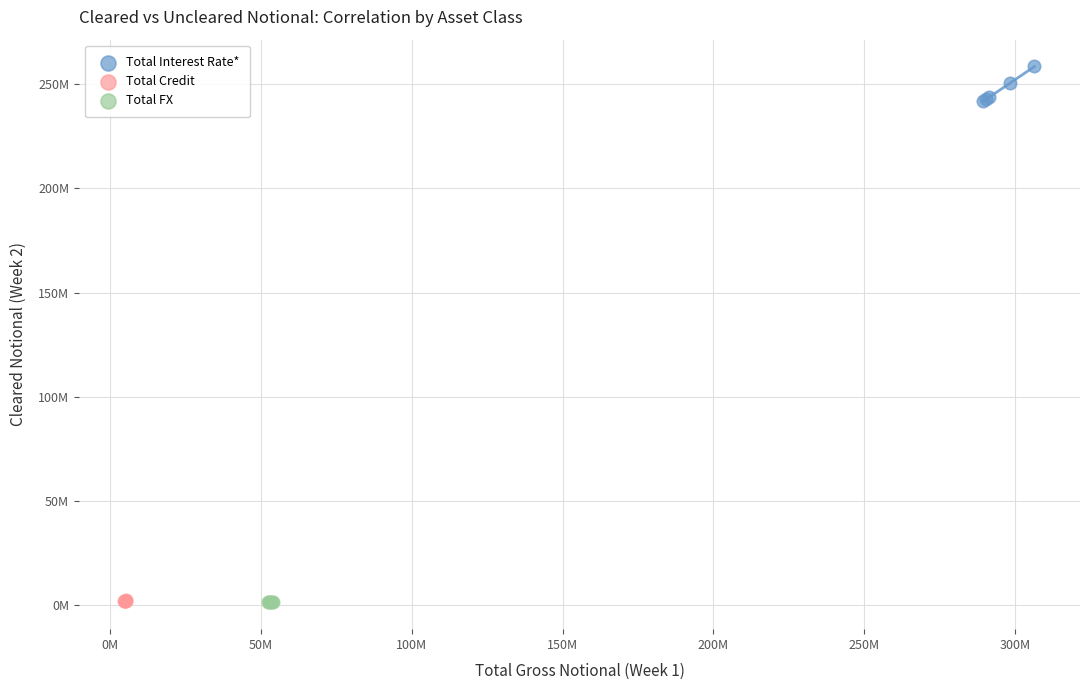

What are all the series names shown in the legend?

Total Interest Rate*, Total Credit, Total FX